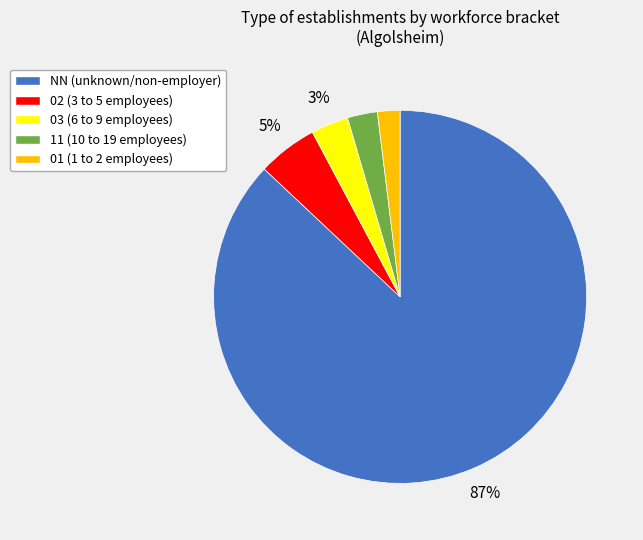

Do 03 and 01 together represent more than half of the pie?

No